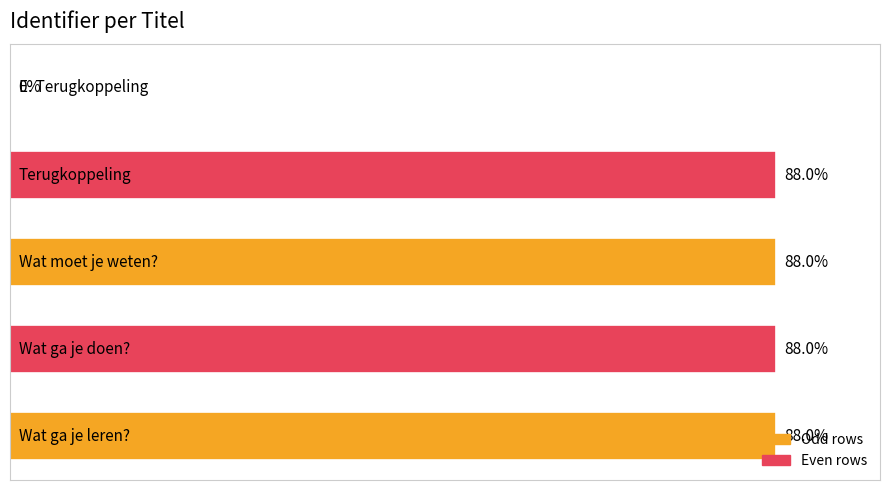

List the labels in order of value, smallest first.

0, 1, 2, 3, 4